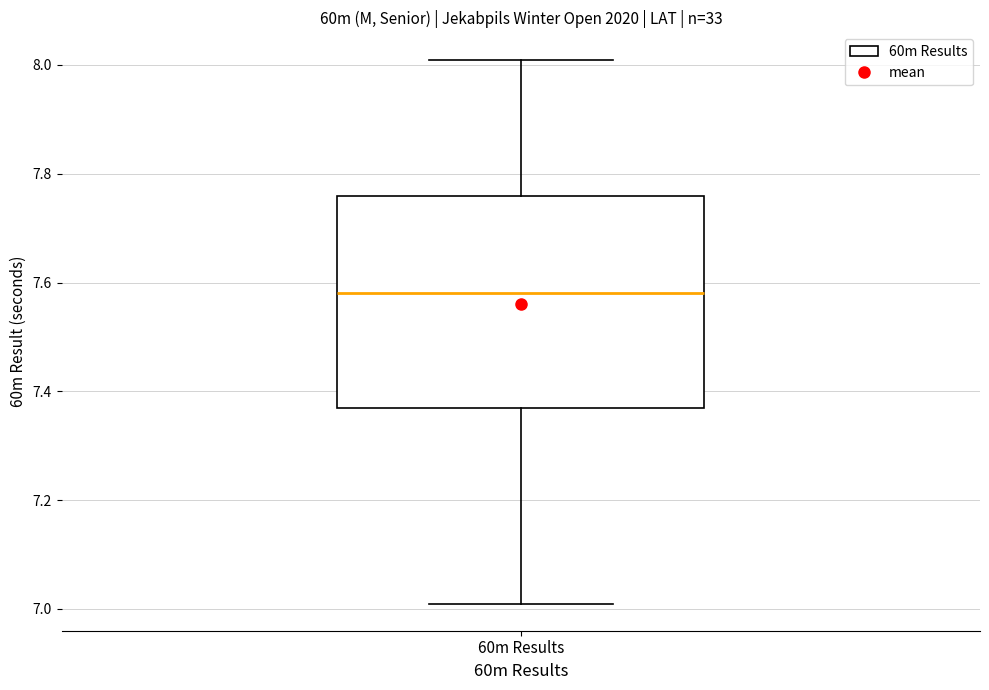

Transcribe this box plot: give where the median line is, the range the box spans, and where the two whiskers end, as read against the y-axis. The values are not printed on the chart, so give them approximately, as read against the axis.

median 7.58, box 7.38 to 7.76, whiskers 7.02 to 8.02